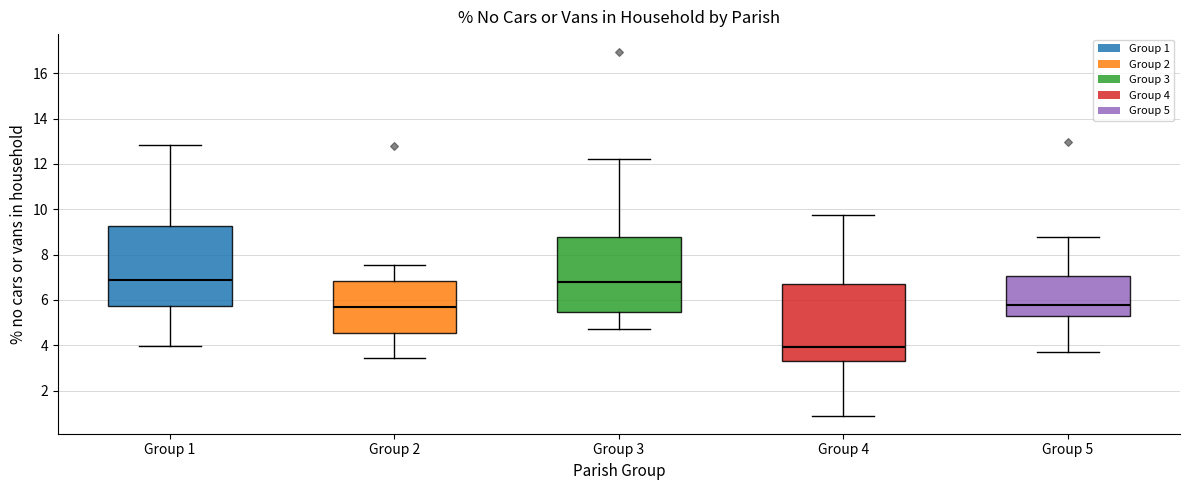

Reading left to right, read every box against the y-axis: the position of its median line, the range the box covers, and the ends of its whiskers. The values are not printed on the chart, so give them approximately, as read against the axis.

Group 1: median 7.0, box 5.8 to 9.2, whiskers 4.0 to 12.8
Group 2: median 5.8, box 4.6 to 6.8, whiskers 3.4 to 7.6
Group 3: median 6.8, box 5.4 to 8.8, whiskers 4.8 to 12.2
Group 4: median 4.0, box 3.4 to 6.8, whiskers 1.0 to 9.8
Group 5: median 5.8, box 5.2 to 7.0, whiskers 3.6 to 8.8